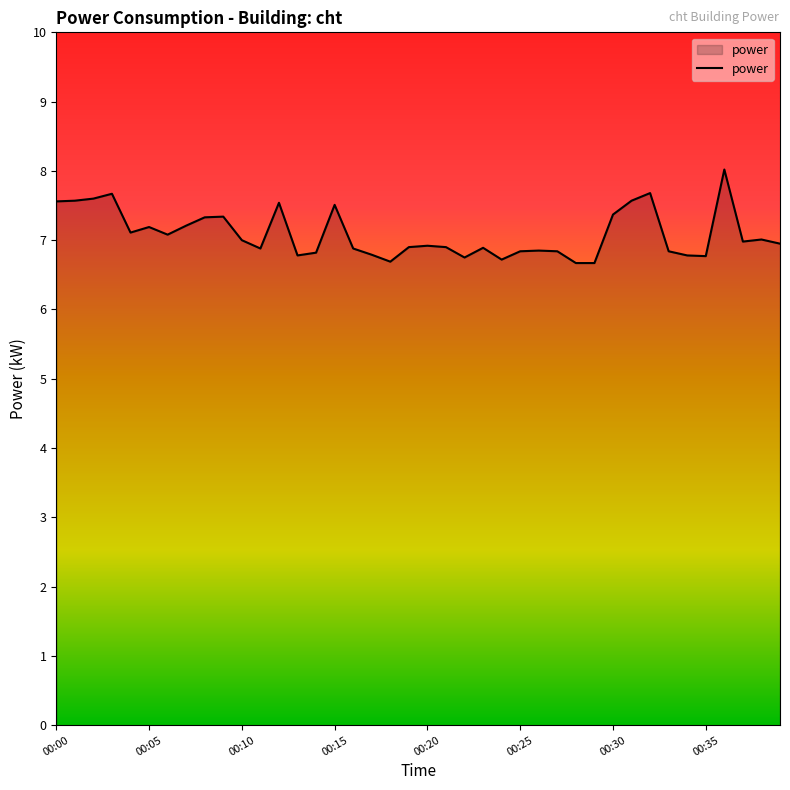

What is the maximum value shown in the chart?

8.0